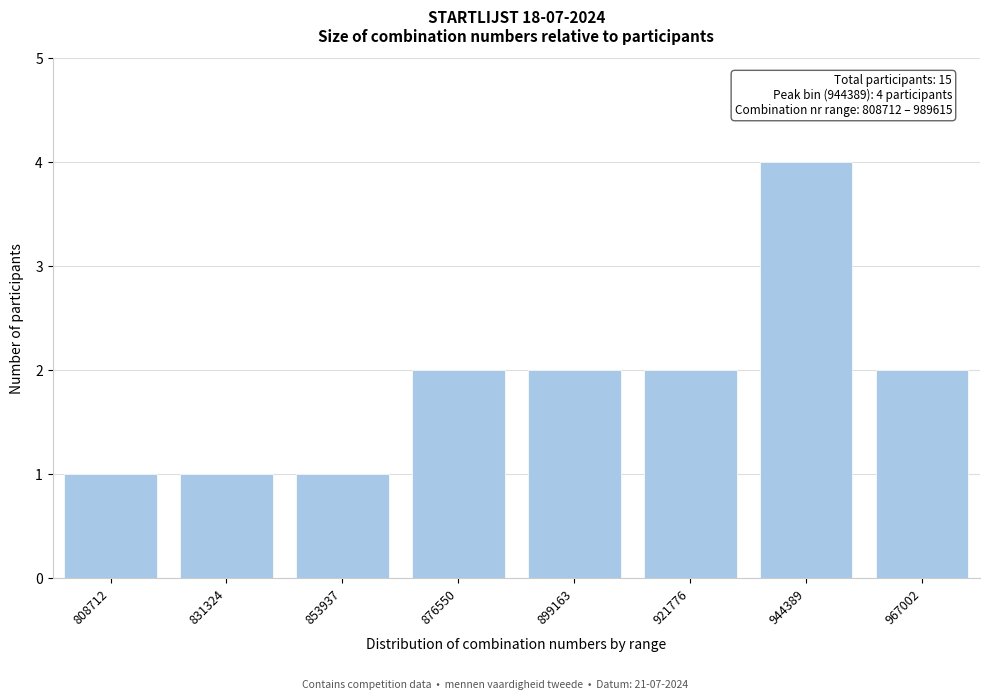

Reading left to right, what are all the values shown in this chart?

808712=1	831324=1	853937=1	876550=2	899163=2	921776=2	944389=4	967002=2